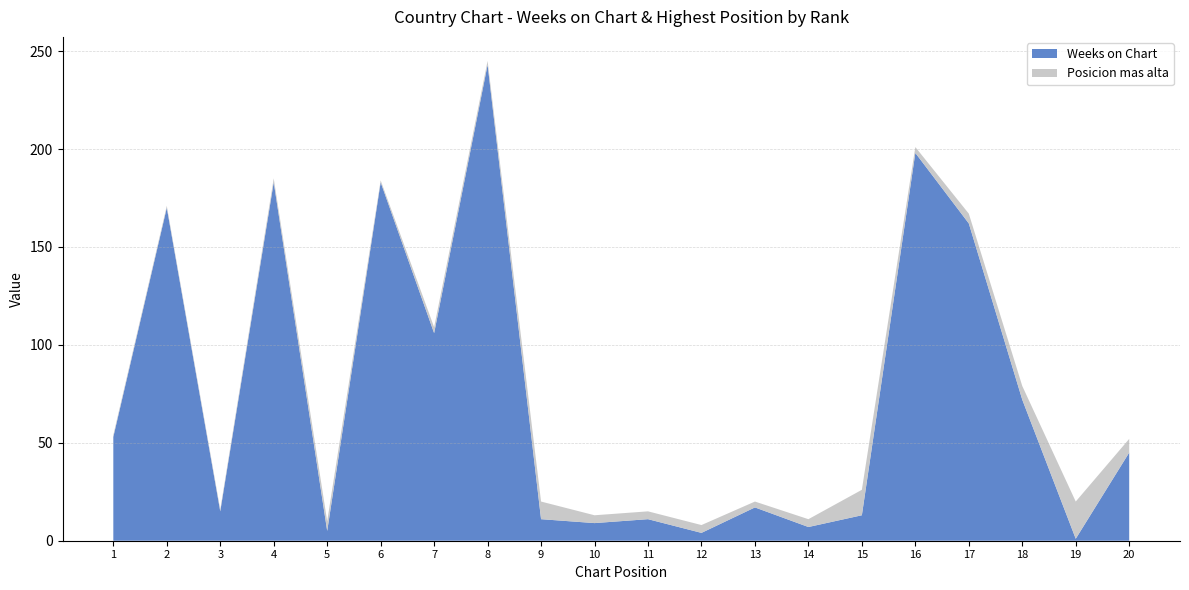

Reading right to left, what are all the values shown in this chart?

Weeks on Chart: 45	1	72	162	198	13	7	17	4	11	9	11	243	106	183	5	183	15	170	53
Posicion mas alta: 7	19	7	5	3	13	4	3	4	4	4	9	2	3	1	5	2	1	1	1